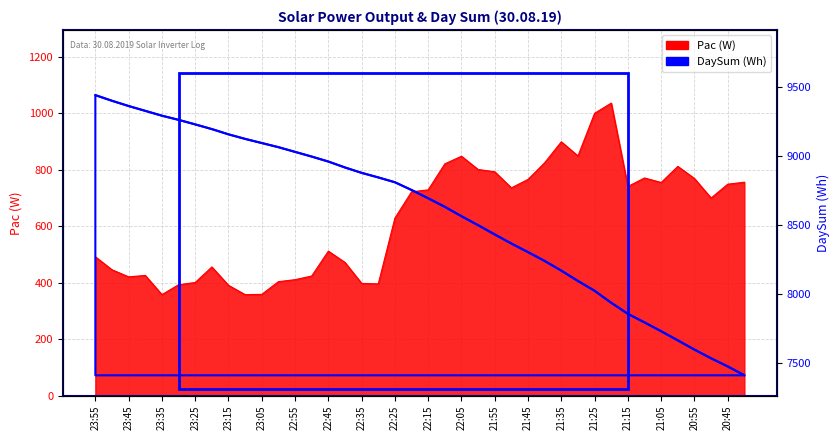

What is the maximum value shown in the chart?

9440